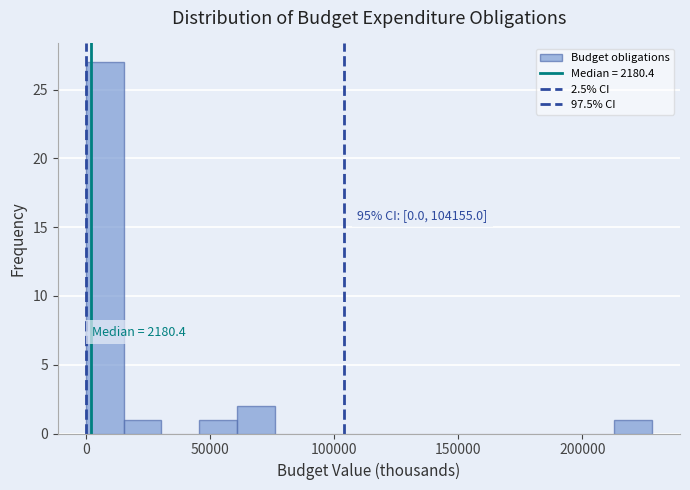

Read against the x-axis, roughly where is the centre of the tallest bar?

10000